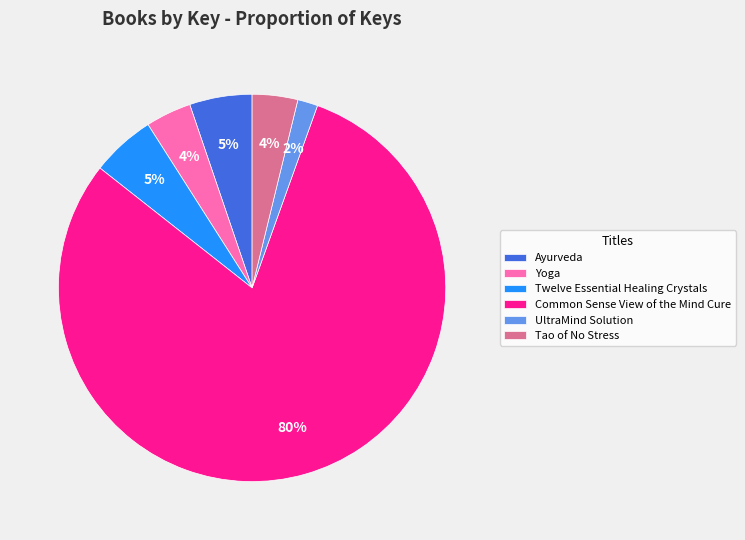

True or false: Yoga accounts for 4% of the total.

True